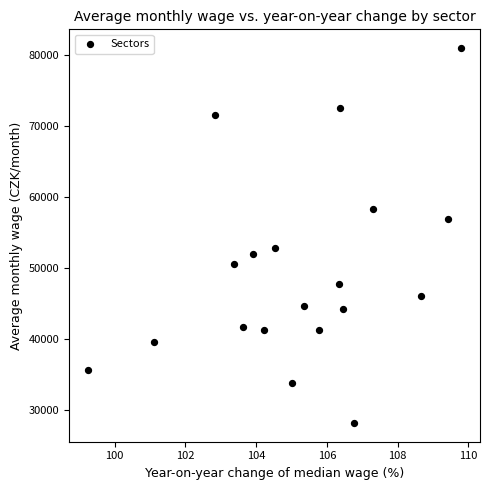

What is the range of Y values (max minus min)?

52901.7